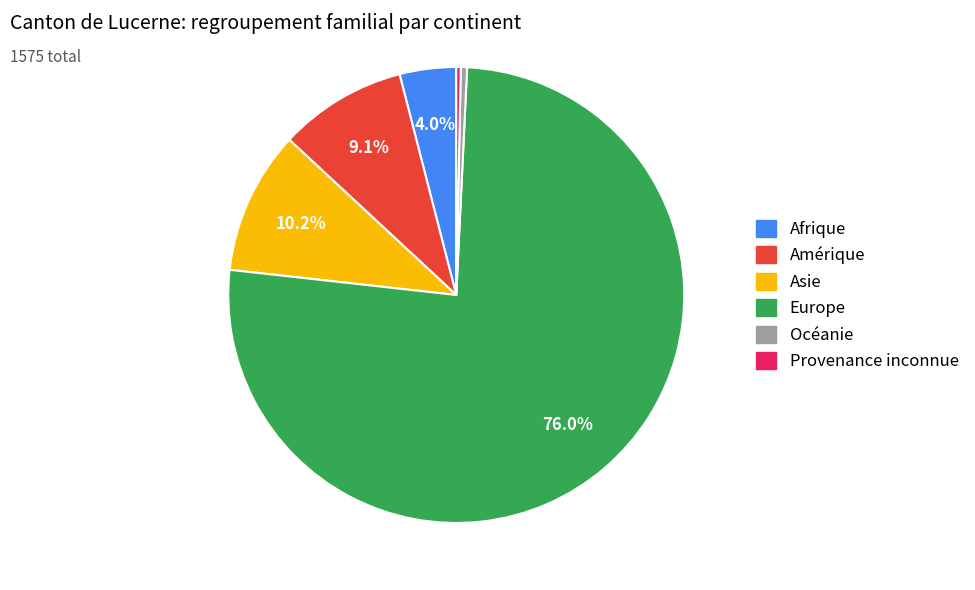

To the nearest percent, what portion does Europe represent?

76%